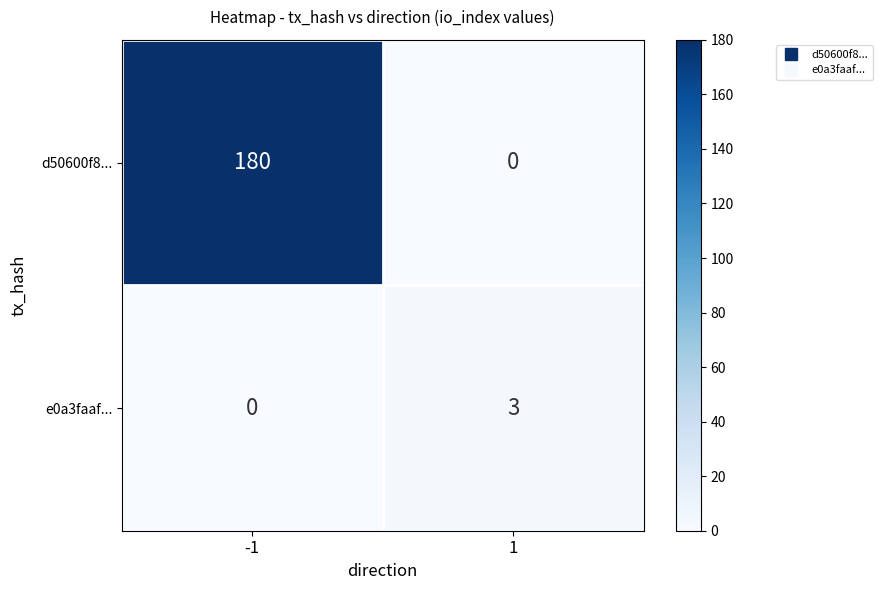

List the labels in order of e0a3faaf... value, largest first.

1, -1